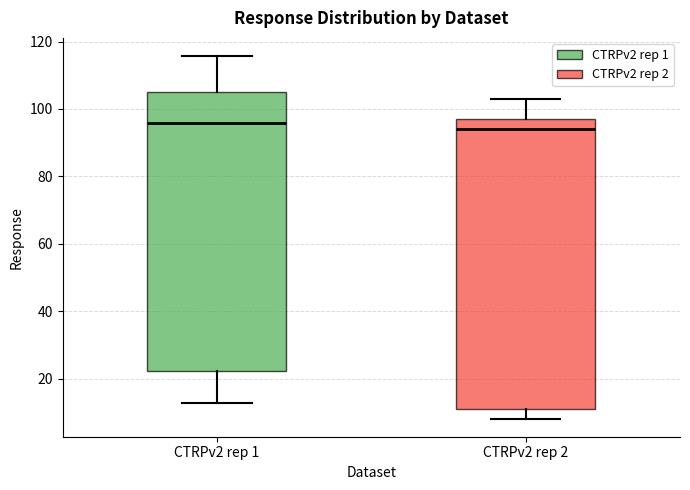

Which box is the tallest, from its lower edge to its upper edge?

CTRPv2 rep 2